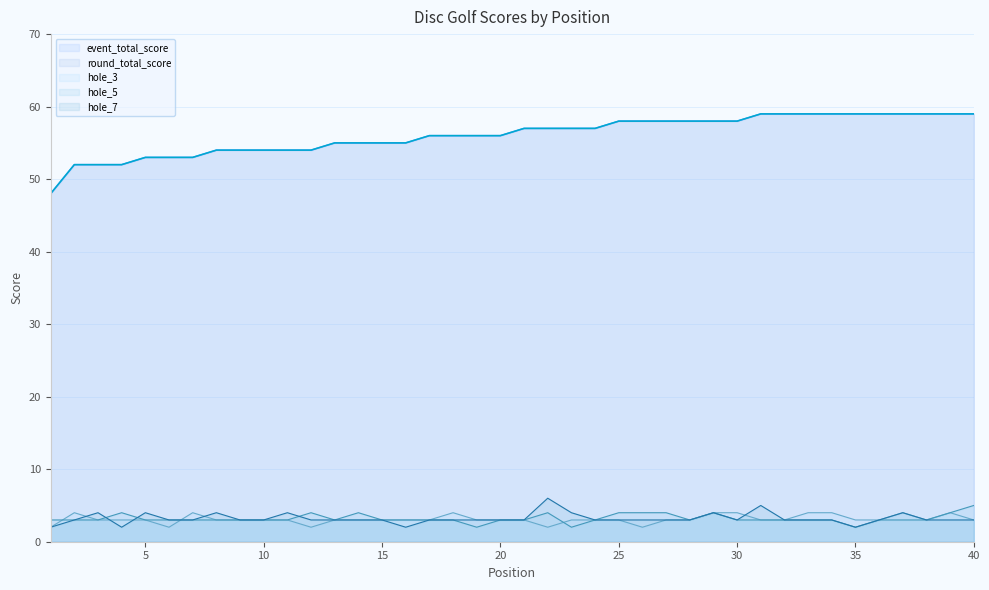

Where do hole_5 and hole_7 first cross each other?

3 and 4